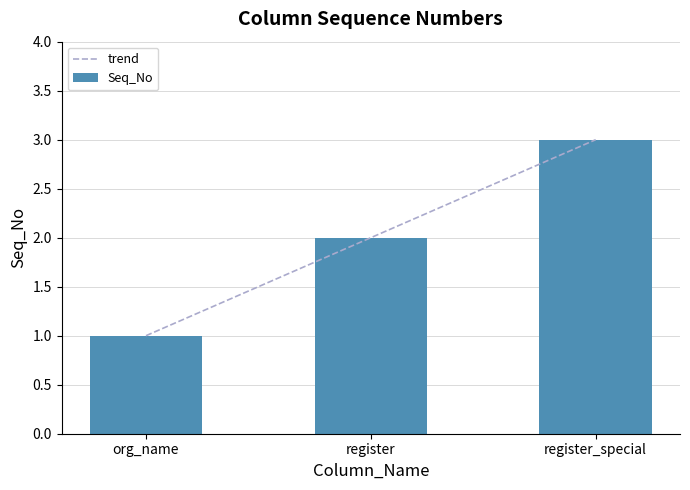

What is the sum of all trend values?

6.0